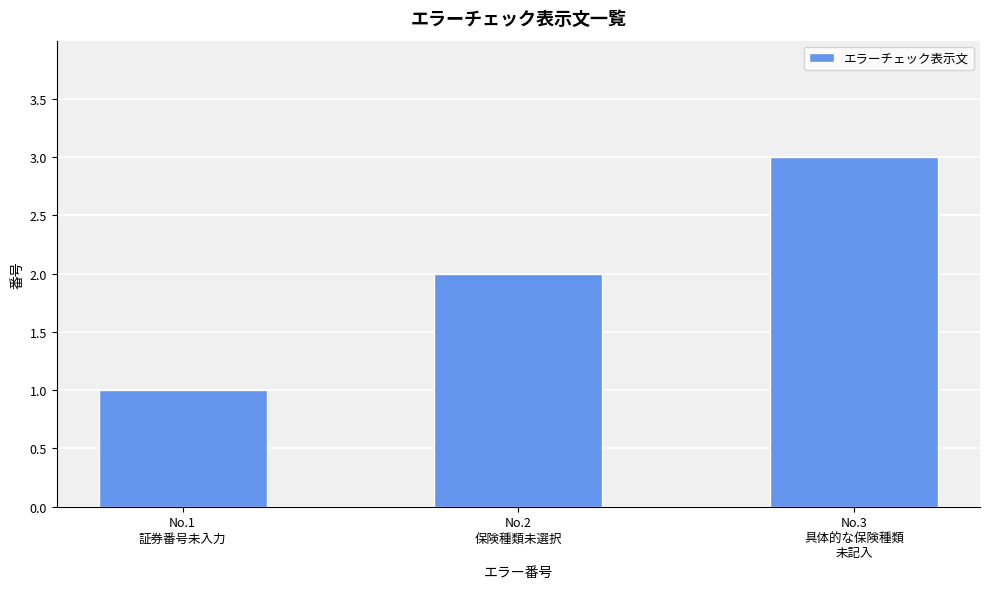

What is the sum of all values?

6